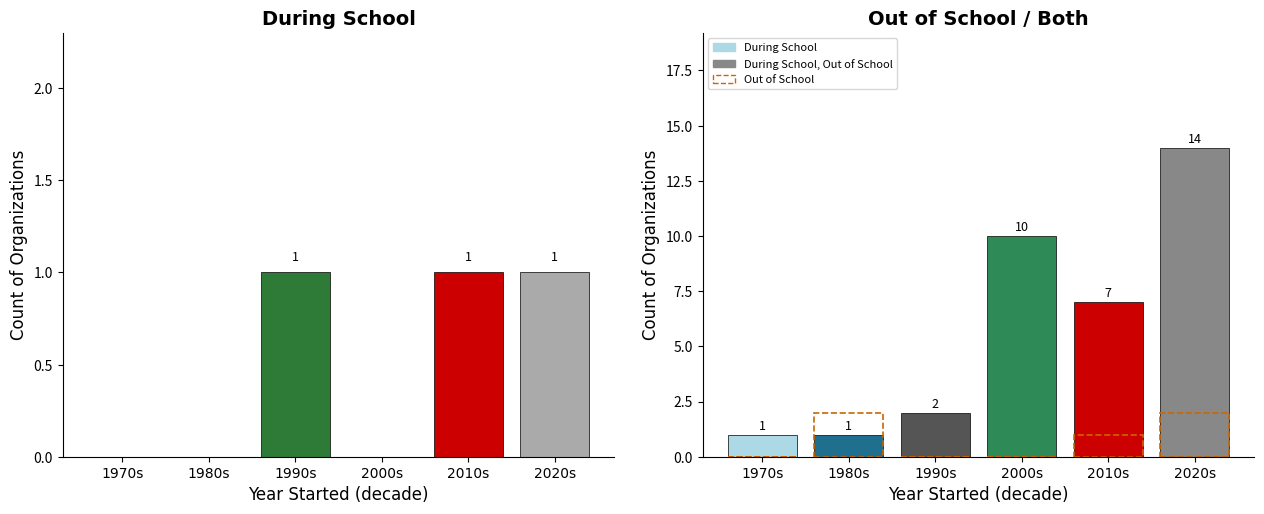

The Out of School series shows -1 at 2000s. True or false?

False